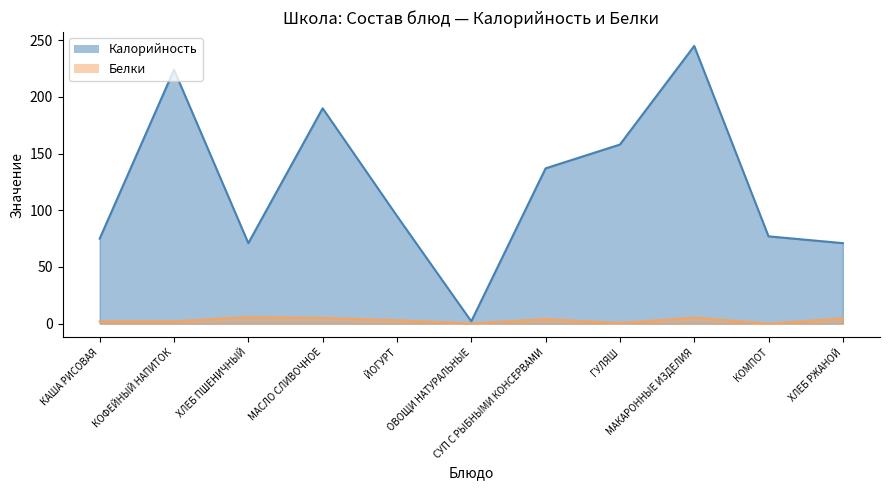

Read the Белки value at КАША РИСОВАЯ.

2.0